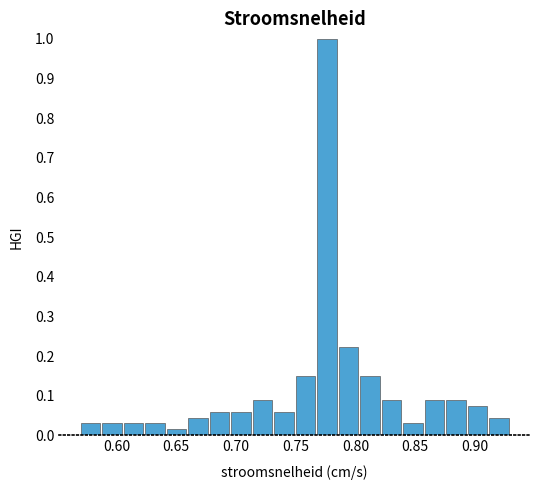

Around what value on the x-axis is the tallest bar? Give the approximate position of its centre, as read against the axis.

0.775